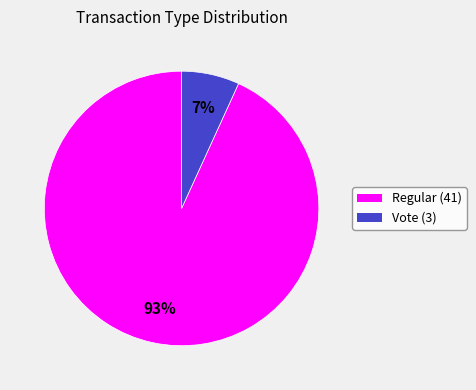

What is the largest slice in the pie chart?

Regular (41)